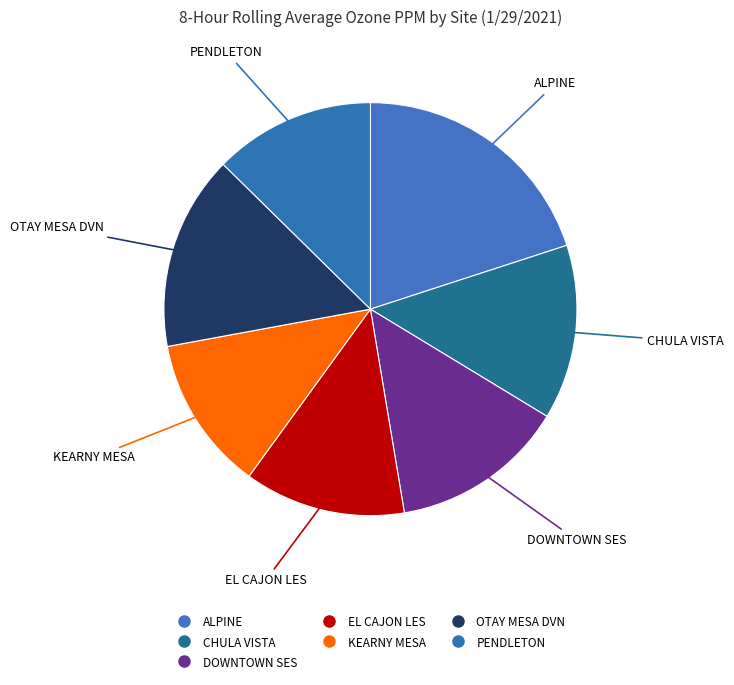

What percentage is NOT represented by DOWNTOWN SES?

86.3%